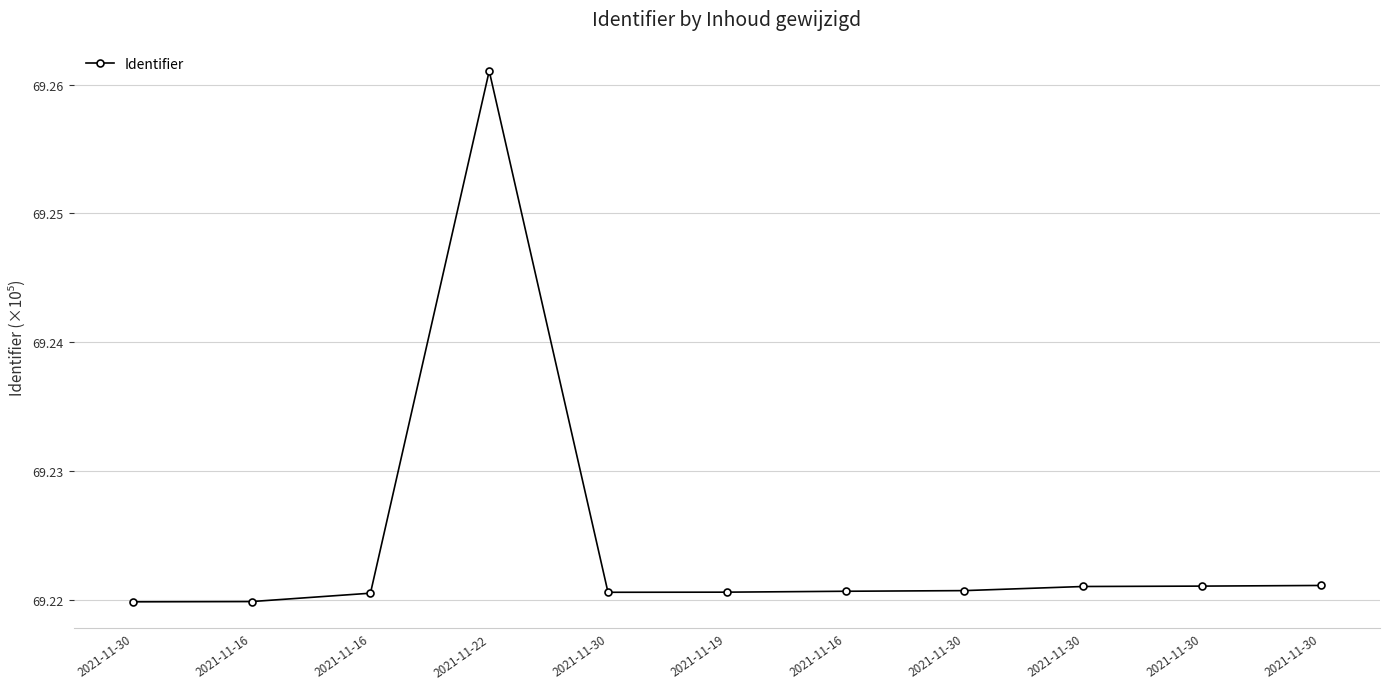

Does the chart display data point markers on the line(s)?

Yes